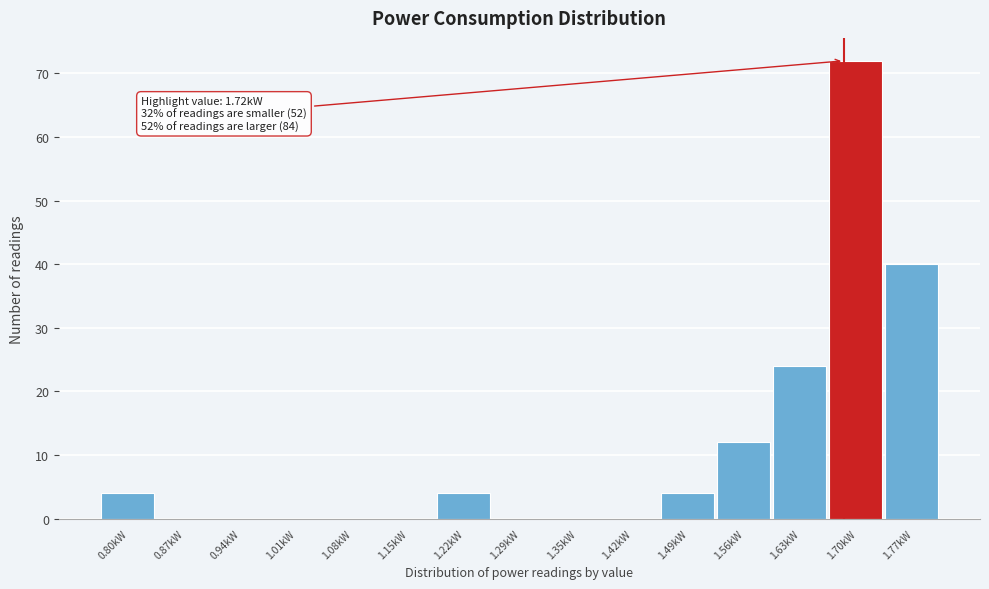

Reading left to right, list all the values displayed in this chart.

0.80kW=4	0.87kW=0	0.94kW=0	1.01kW=0	1.08kW=0	1.15kW=0	1.22kW=4	1.29kW=0	1.35kW=0	1.42kW=0	1.49kW=4	1.56kW=12	1.63kW=24	1.70kW=72	1.77kW=40